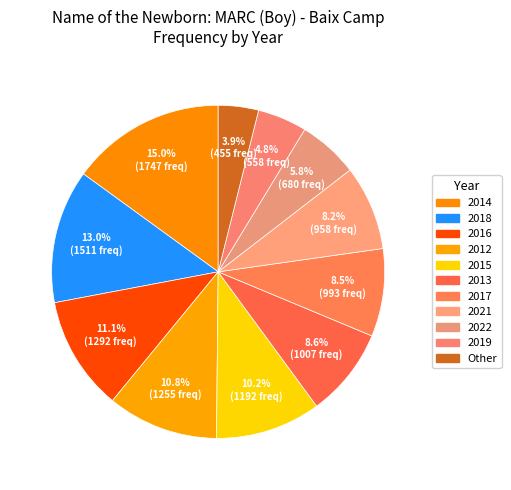

Between 2015 and 2021, which is larger?

2015